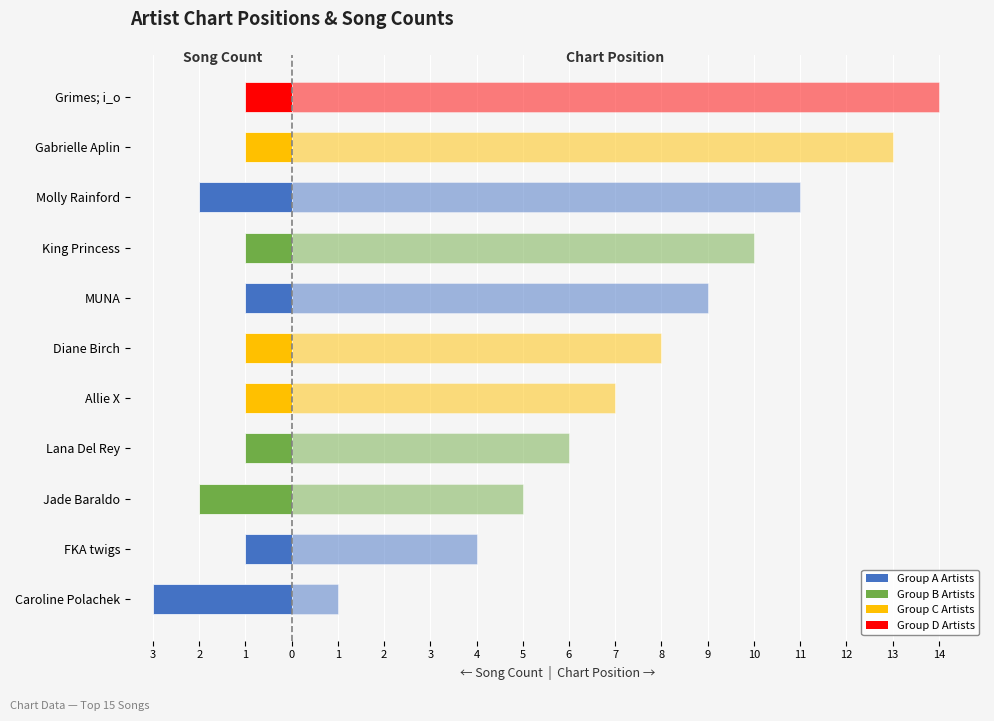

What is the difference between the maximum and minimum values in the Song Count (left) series?

2